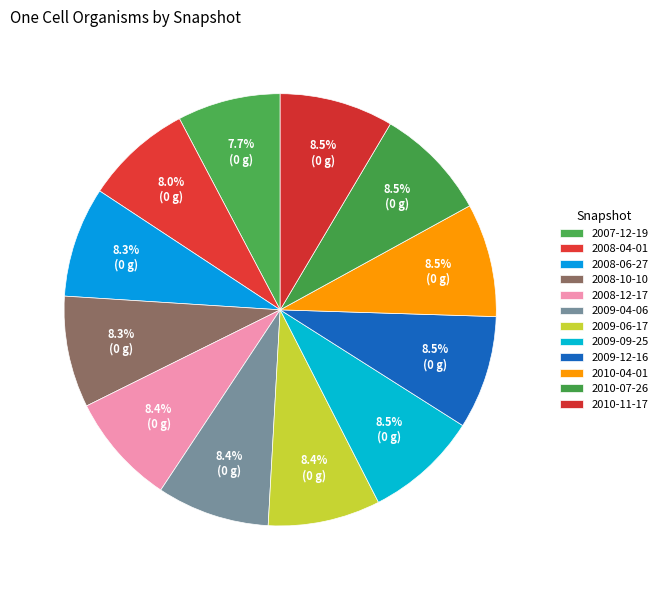

Is there a majority slice in this chart?

No